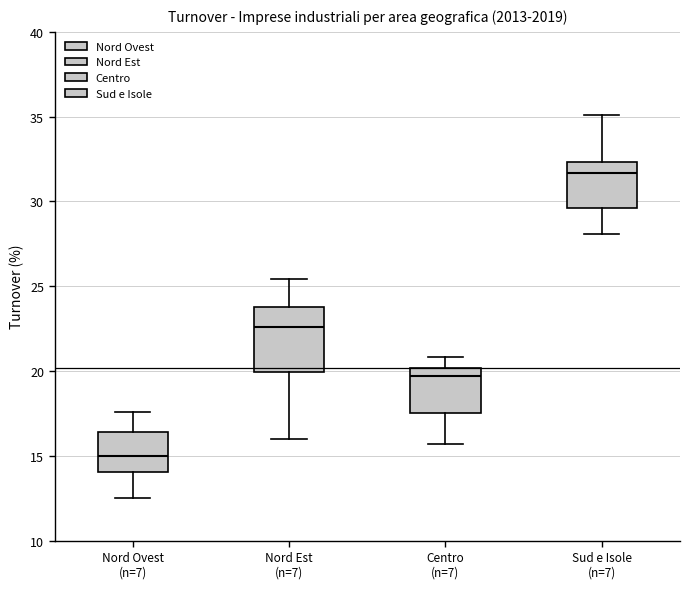

Reading left to right, transcribe this box plot: for each box, give where its median line is, the range the box spans, and where its two whiskers end, as read against the y-axis. The values are not printed on the chart, so give them approximately, as read against the axis.

Nord Ovest (n=7): median 15.0, box 14.0 to 16.5, whiskers 12.5 to 17.5
Nord Est (n=7): median 22.5, box 20.0 to 24.0, whiskers 16.0 to 25.5
Centro (n=7): median 19.5, box 17.5 to 20.0, whiskers 15.5 to 21.0
Sud e Isole (n=7): median 31.5, box 29.5 to 32.5, whiskers 28.0 to 35.0